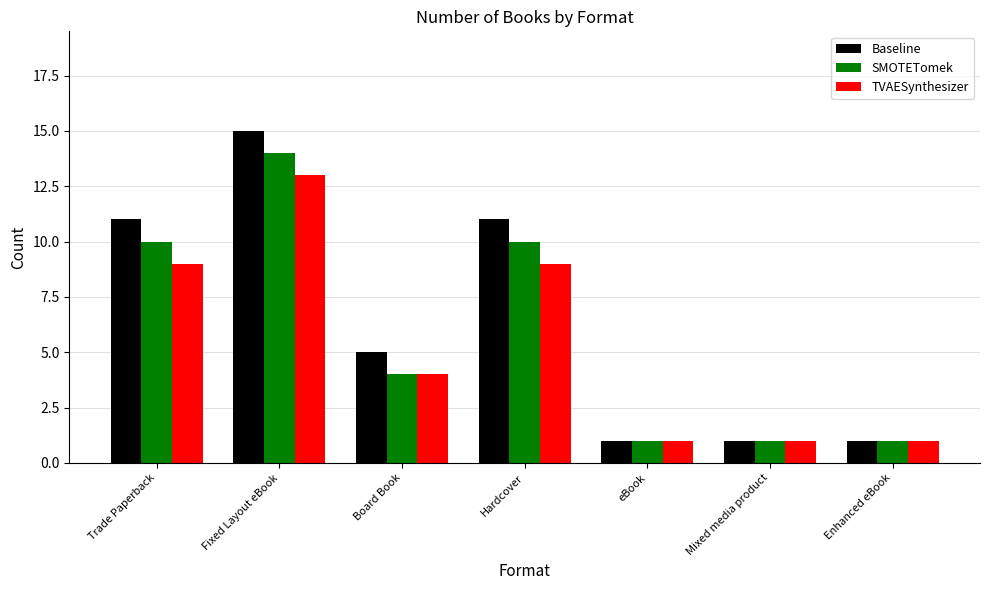

Which series changed the most between Hardcover and Mixed media product?

Baseline